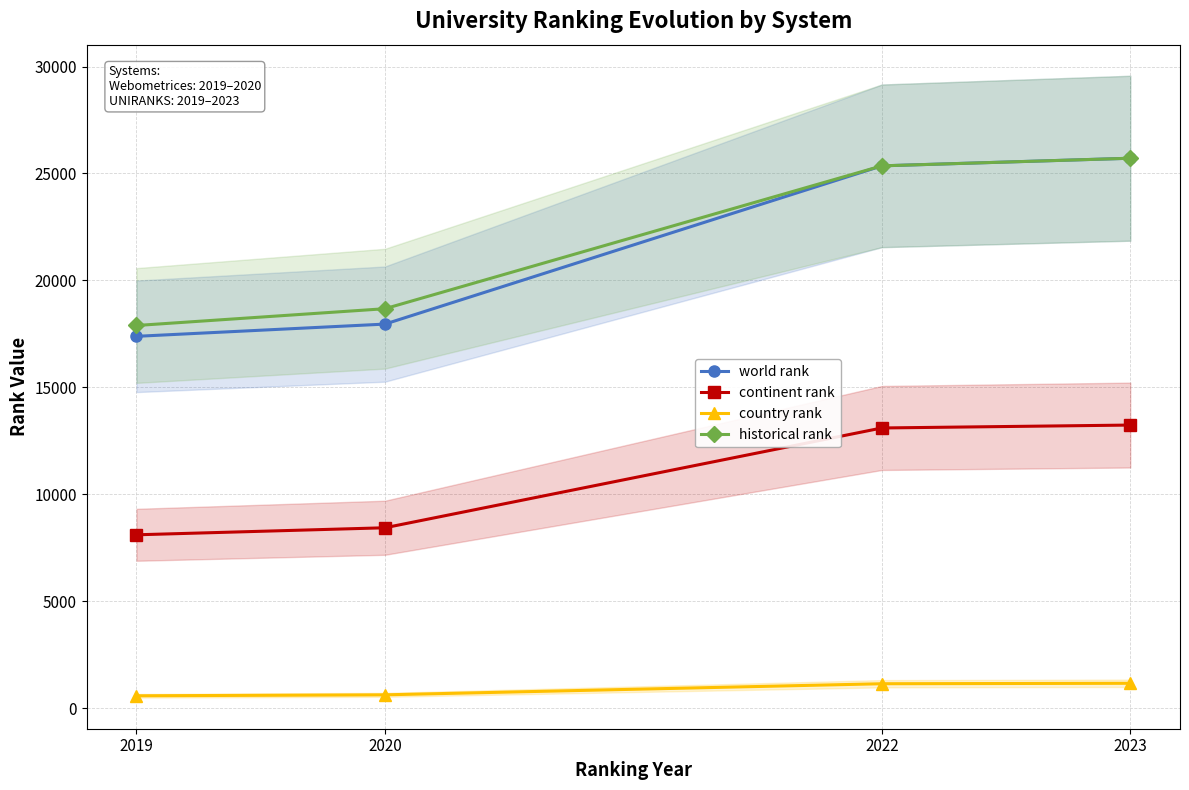

Reading right to left, transcribe all the data shown in this chart.

world rank: 2023=25712.0	2022=25356.0	2020=17955.0	2019=17383.0
continent rank: 2023=13233.0	2022=13097.0	2020=8430.0	2019=8101.0
country rank: 2023=1157.0	2022=1136.0	2020=617.0	2019=572.0
historical rank: 2023=25712.0	2022=25356.0	2020=18674.5	2019=17889.5